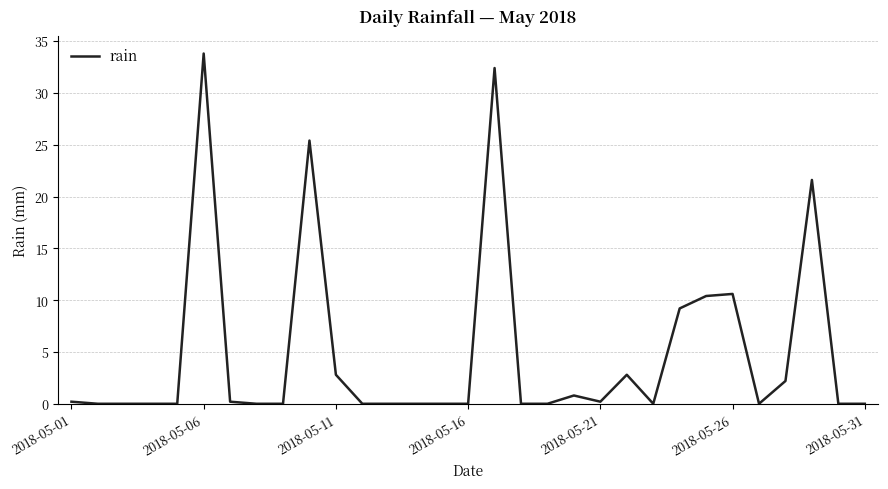

What is the difference between the maximum and minimum values?

33.8